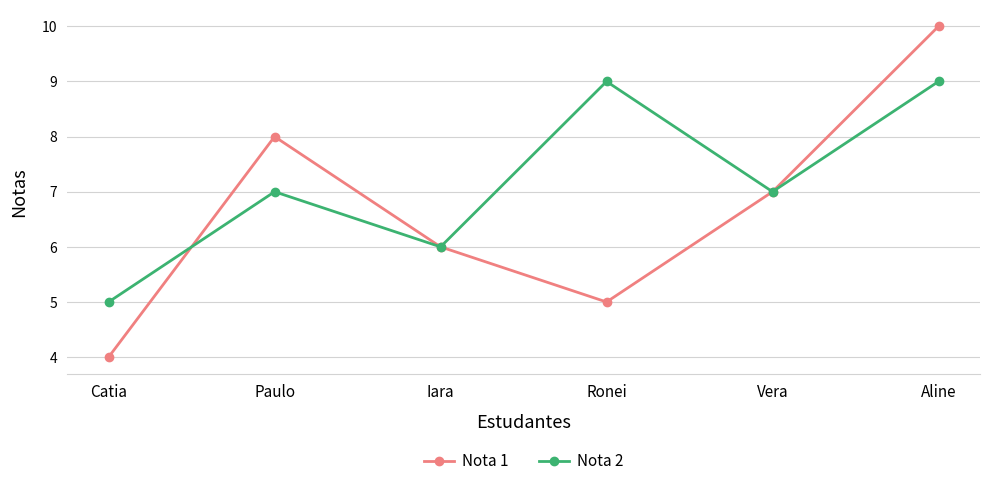

What is the total value across all series at Vera?

14